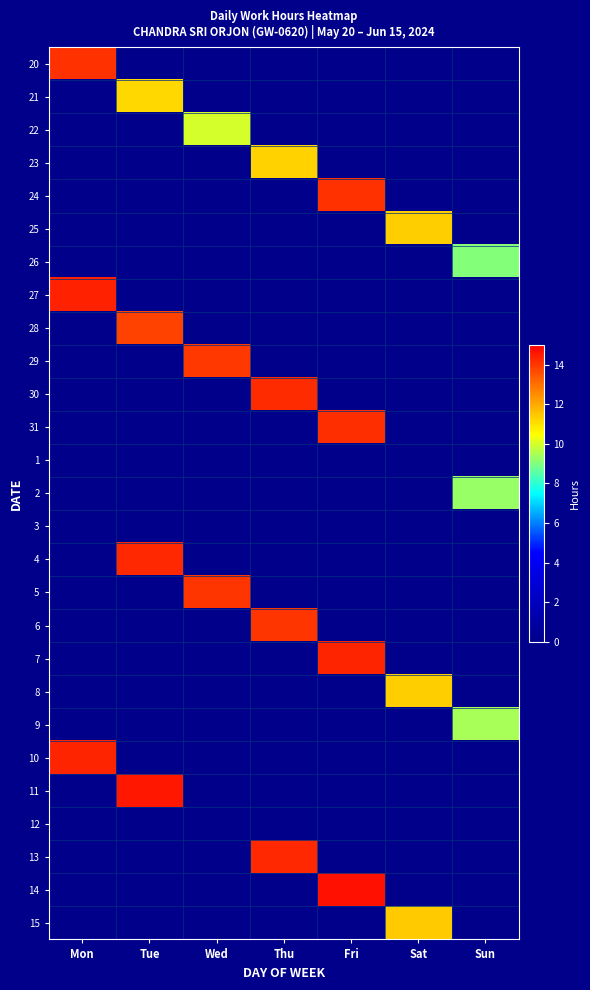

What is the spread (max minus min) of values at Wed?

14.0